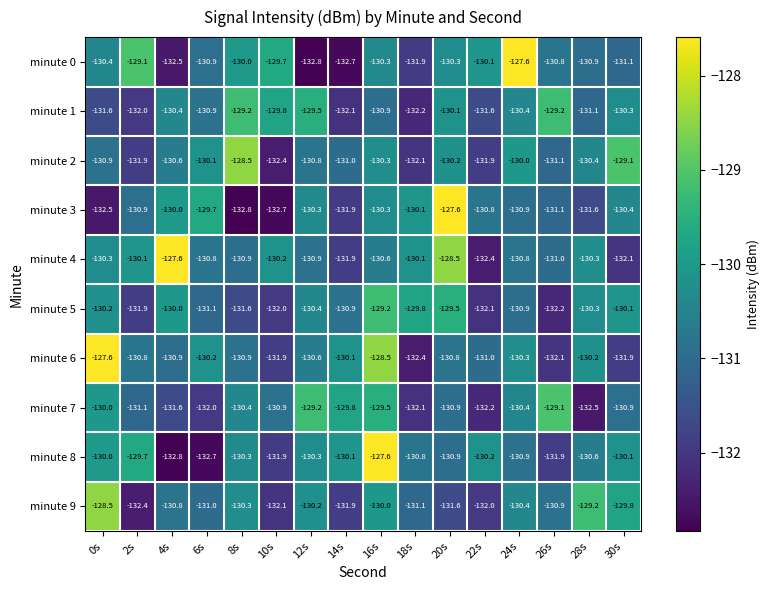

Which series has the largest total across all categories?

minute 4